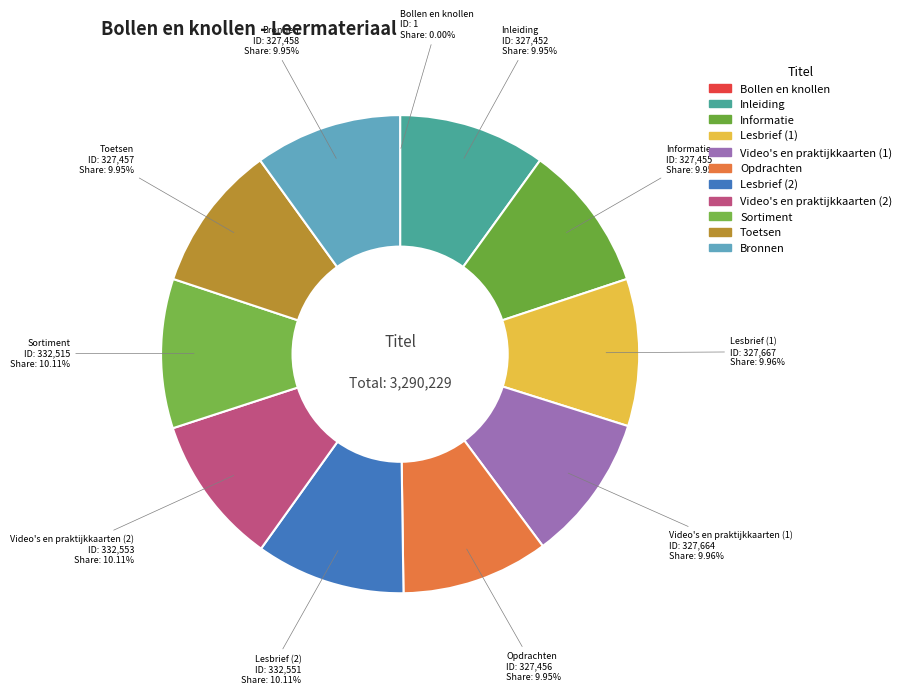

Combined, what portion of the pie is Informatie and Lesbrief (2)?

20.1%